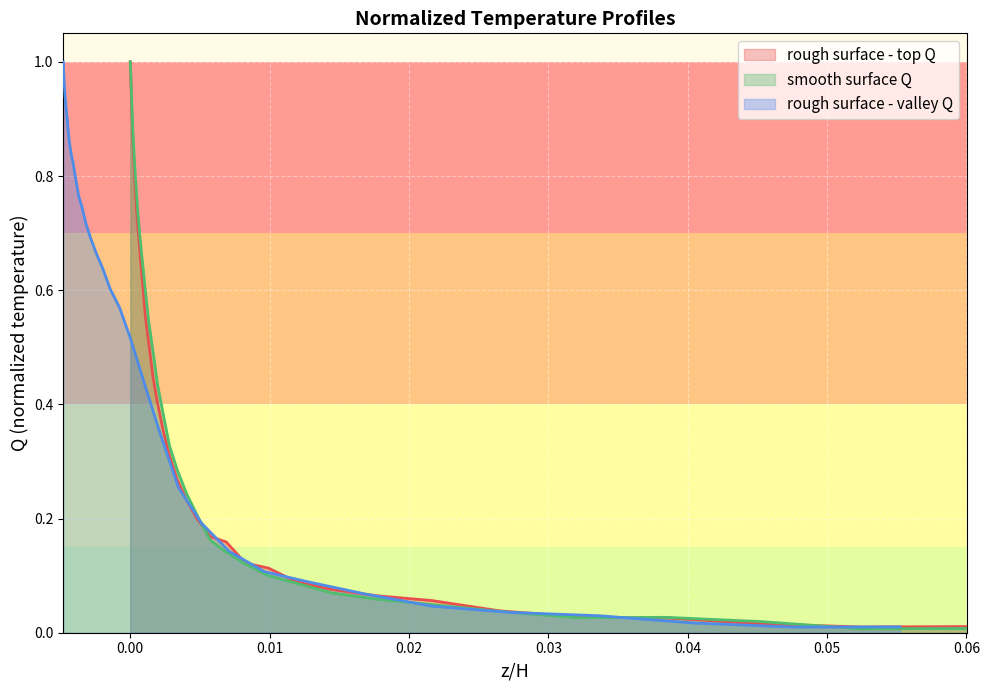

What is the difference between the maximum and minimum values in the smooth surface Q series?

1.0